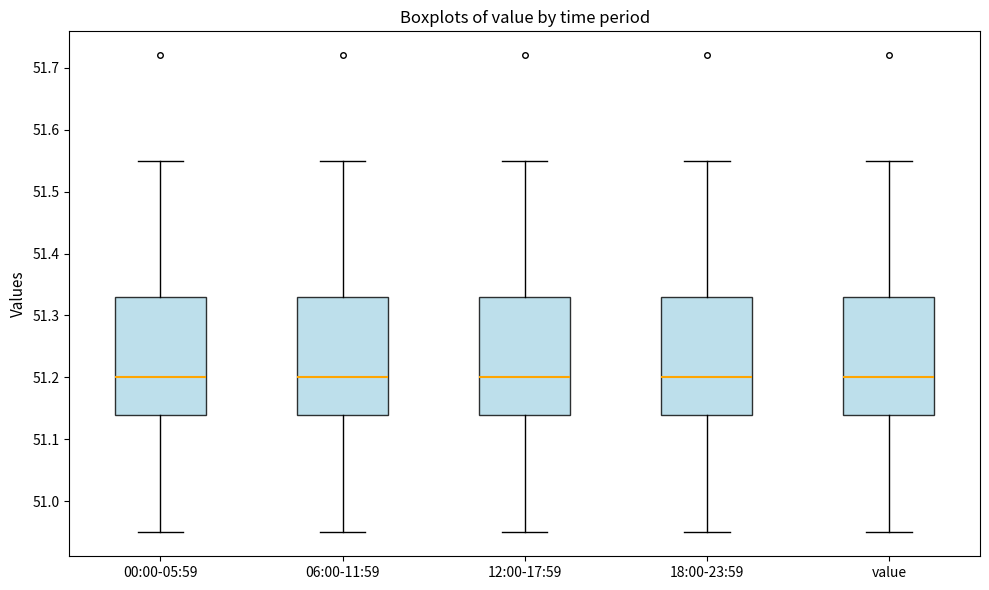

Reading left to right, read every box against the y-axis: the position of its median line, the range the box covers, and the ends of its whiskers. The values are not printed on the chart, so give them approximately, as read against the axis.

00:00-05:59: median 51.20, box 51.14 to 51.33, whiskers 50.95 to 51.55
06:00-11:59: median 51.20, box 51.14 to 51.33, whiskers 50.95 to 51.55
12:00-17:59: median 51.20, box 51.14 to 51.33, whiskers 50.95 to 51.55
18:00-23:59: median 51.20, box 51.14 to 51.33, whiskers 50.95 to 51.55
value: median 51.20, box 51.14 to 51.33, whiskers 50.95 to 51.55